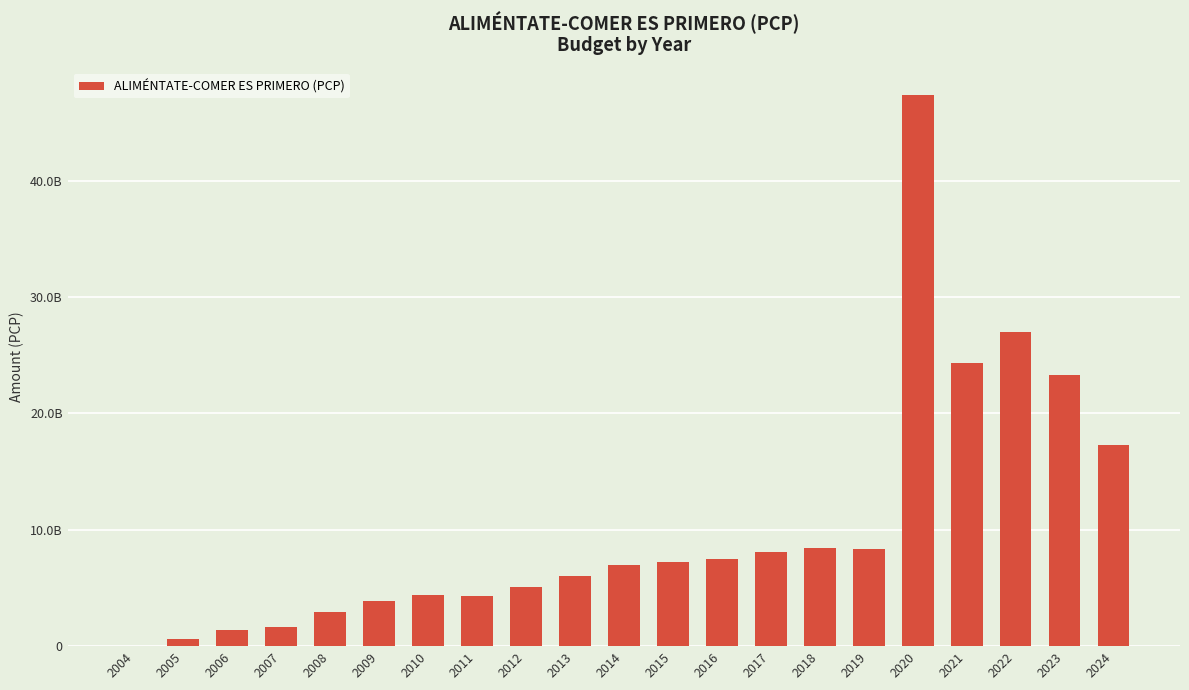

Are the bars horizontal?

No